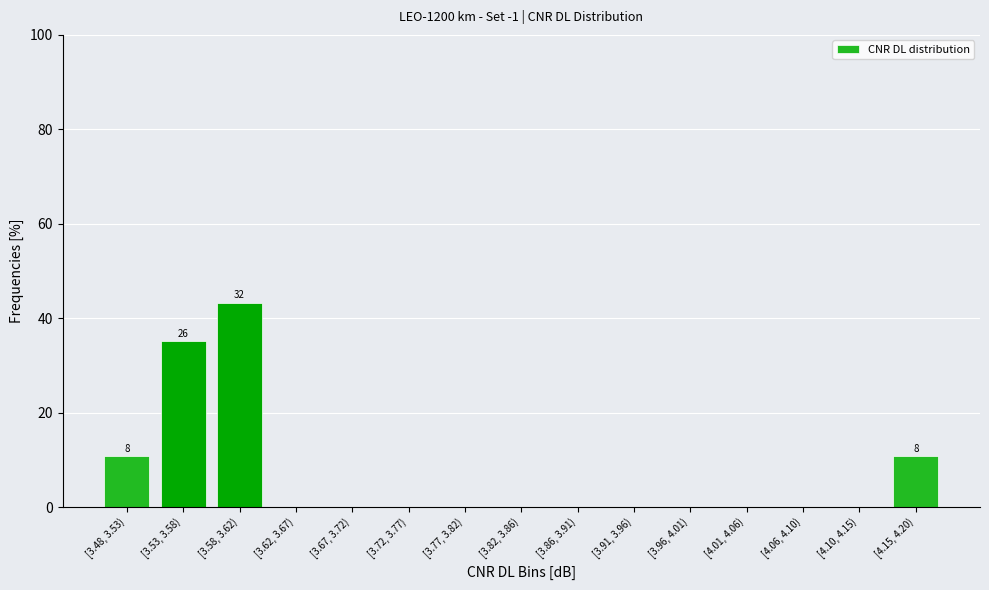

Reading left to right, list all the values displayed in this chart.

[3.48, 3.53)=10.8	[3.53, 3.58)=35.1	[3.58, 3.62)=43.2	[3.62, 3.67)=0.0	[3.67, 3.72)=0.0	[3.72, 3.77)=0.0	[3.77, 3.82)=0.0	[3.82, 3.86)=0.0	[3.86, 3.91)=0.0	[3.91, 3.96)=0.0	[3.96, 4.01)=0.0	[4.01, 4.06)=0.0	[4.06, 4.10)=0.0	[4.10, 4.15)=0.0	[4.15, 4.20)=10.8